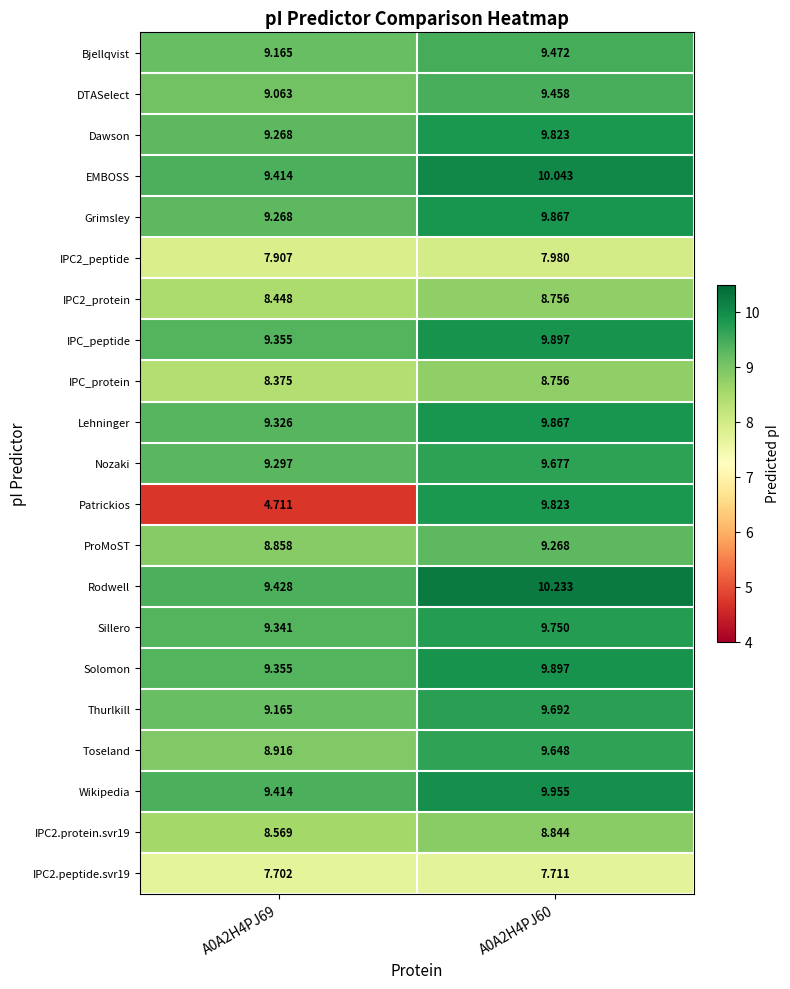

Is the value of Thurlkill at A0A2H4PJ60 greater than the value of DTASelect at A0A2H4PJ69?

Yes